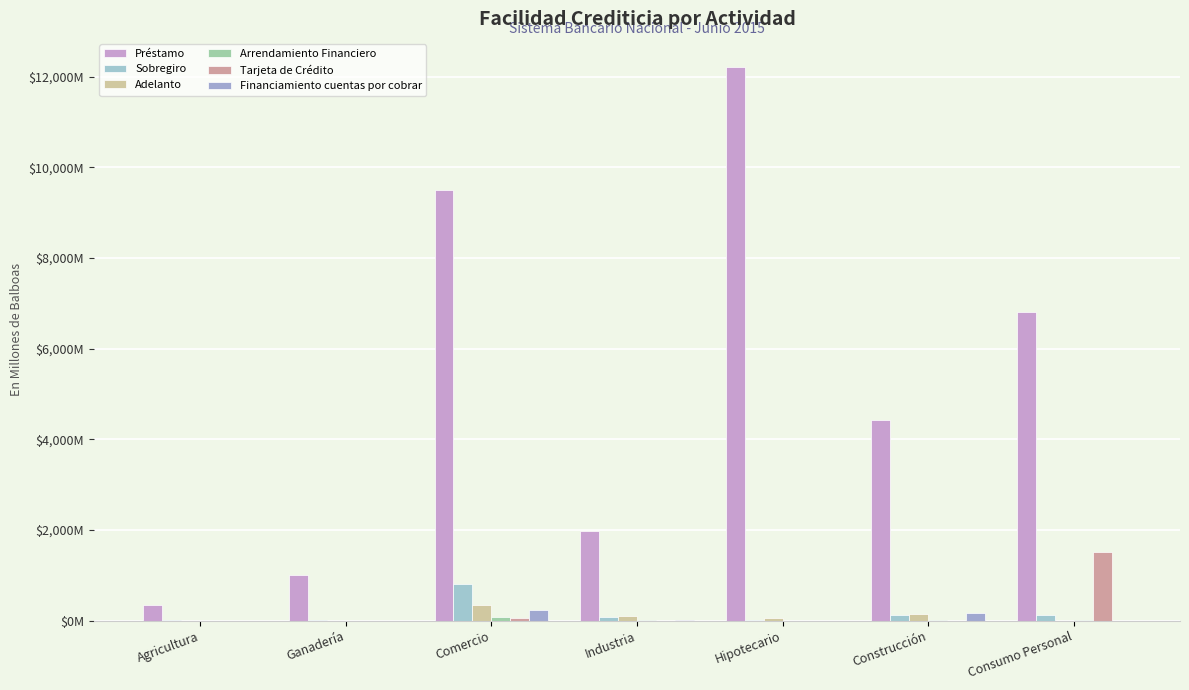

Which category has the highest value in the Tarjeta de Crédito series?

Consumo Personal